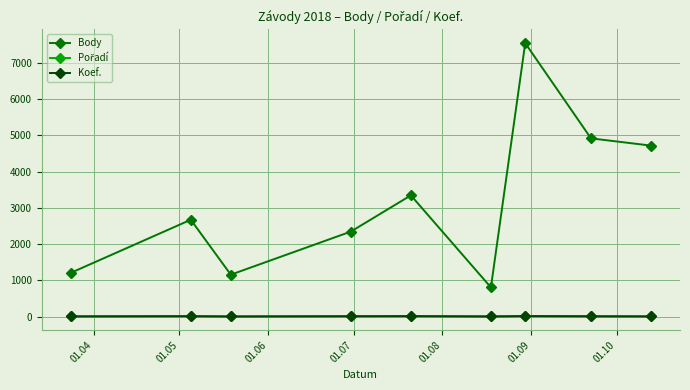

Which series has the largest total across all categories?

Body